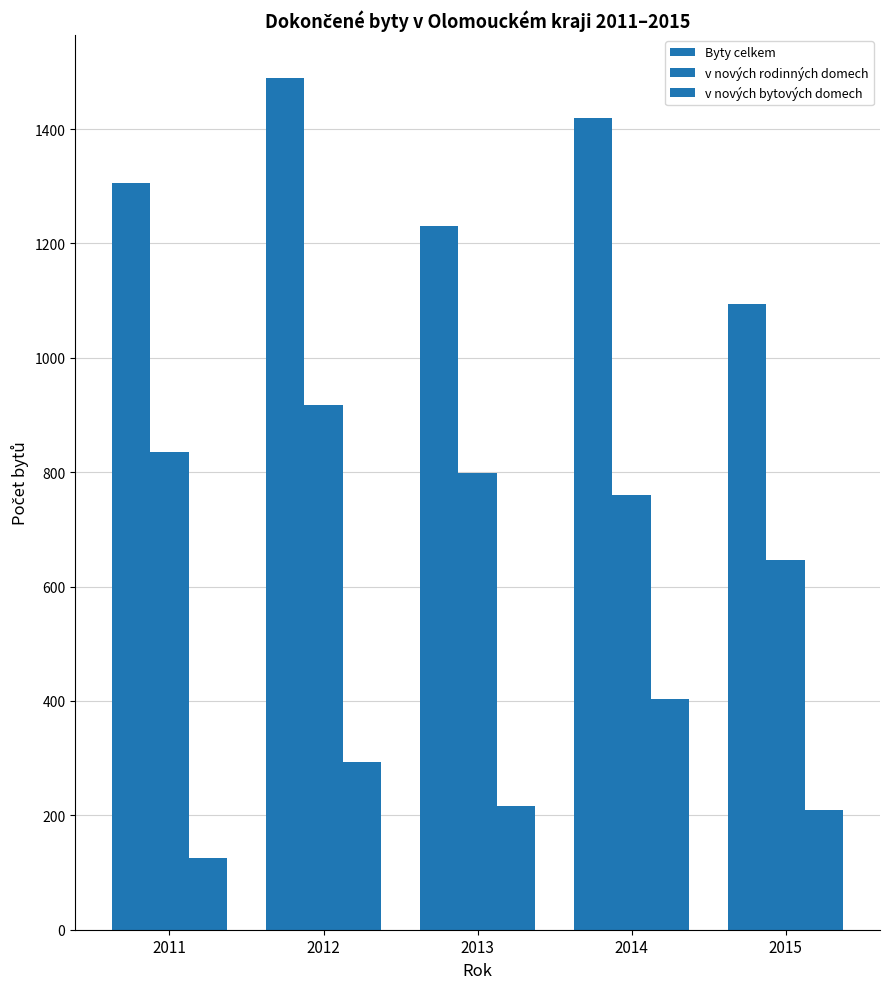

At 2011, list the series in order from smallest to largest.

v nových bytových domech, v nových rodinných domech, Byty celkem